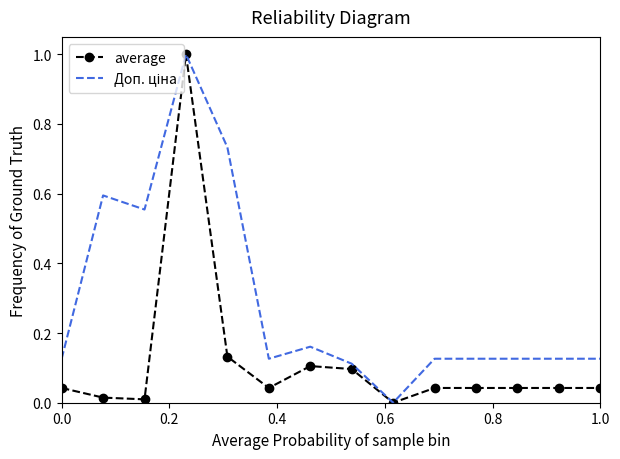

What is the maximum value shown in the chart?

1.0